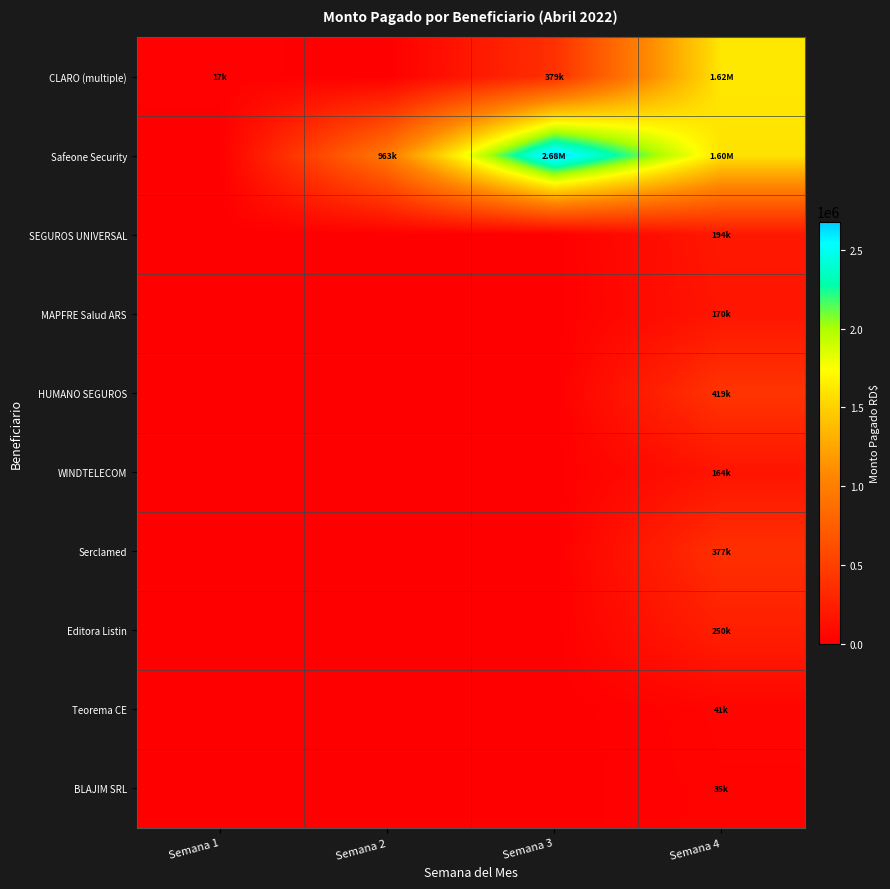

What is the spread (max minus min) of values at Semana 4?

1588701.8